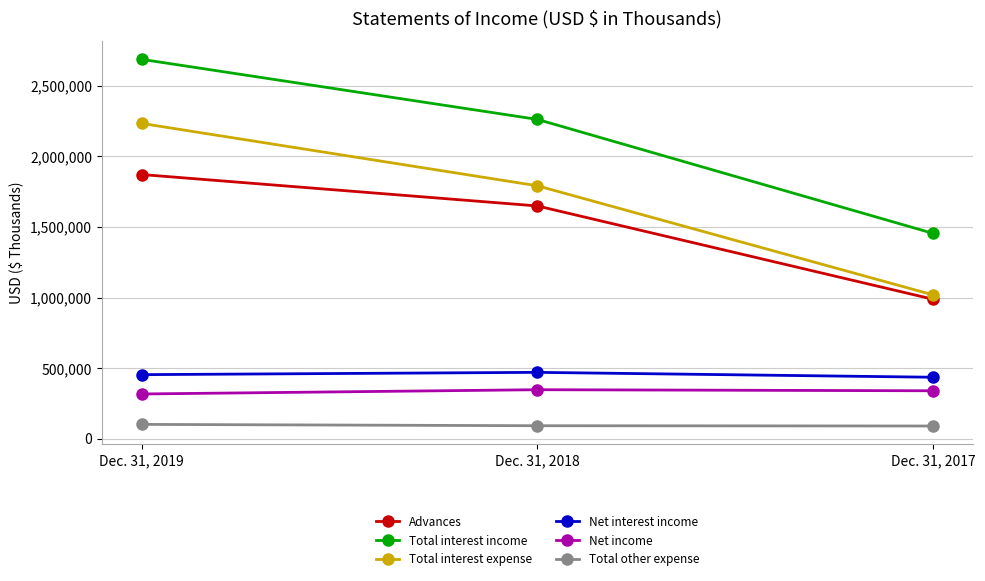

Does the chart display data point markers on the line(s)?

Yes